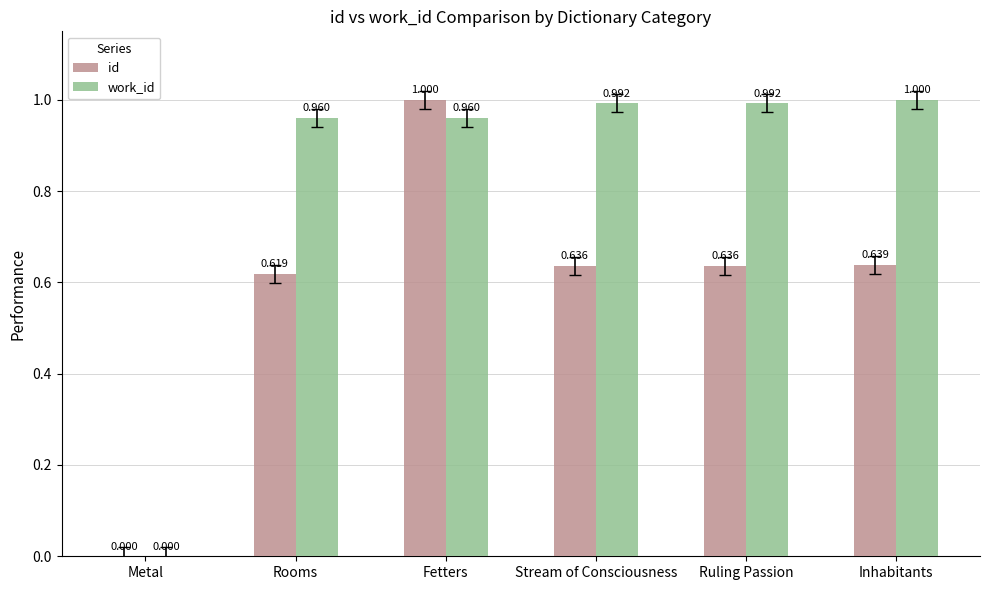

Which series has the largest total across all categories?

work_id